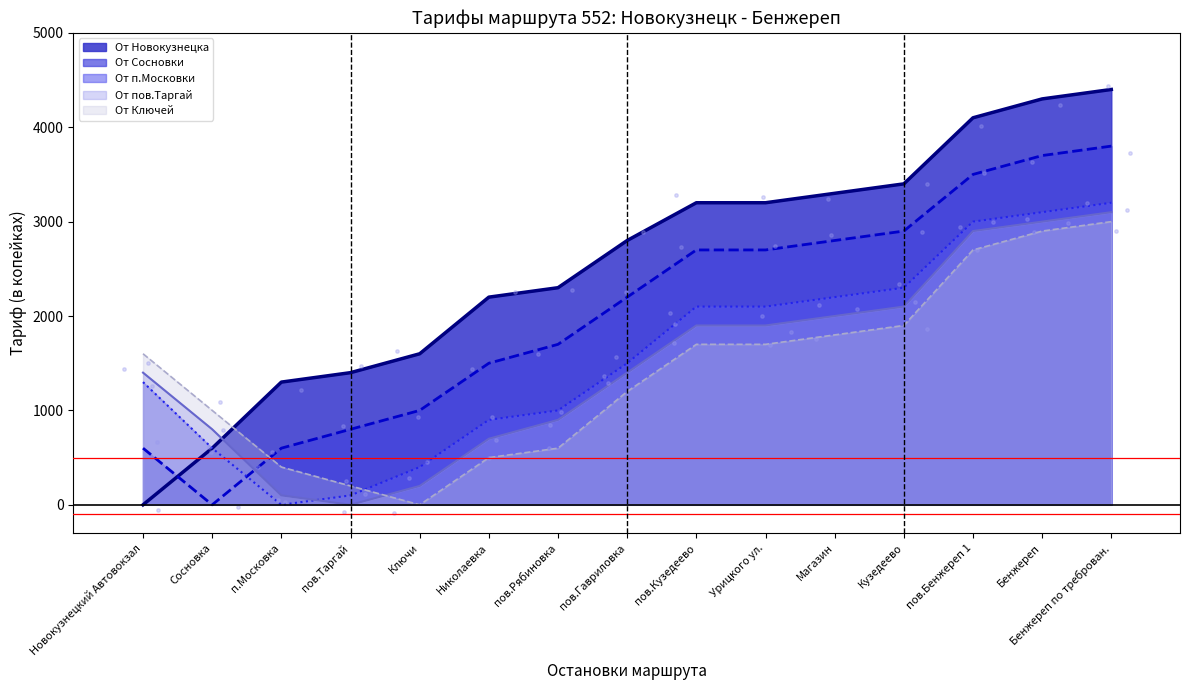

At which category is the sum across all series the highest?

Бенжереп по треброван.